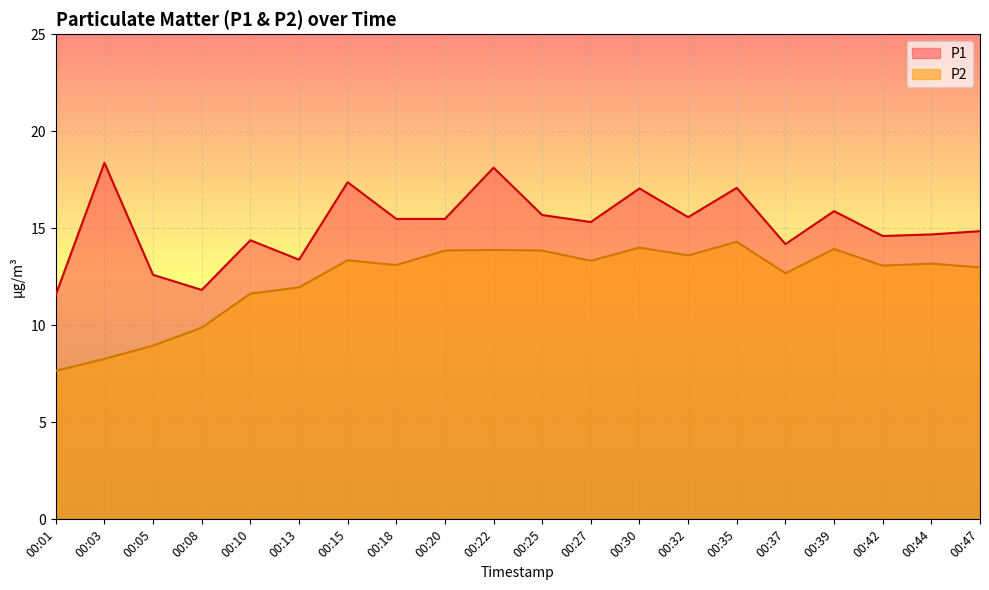

What is the average value of the P2 series?

12.4